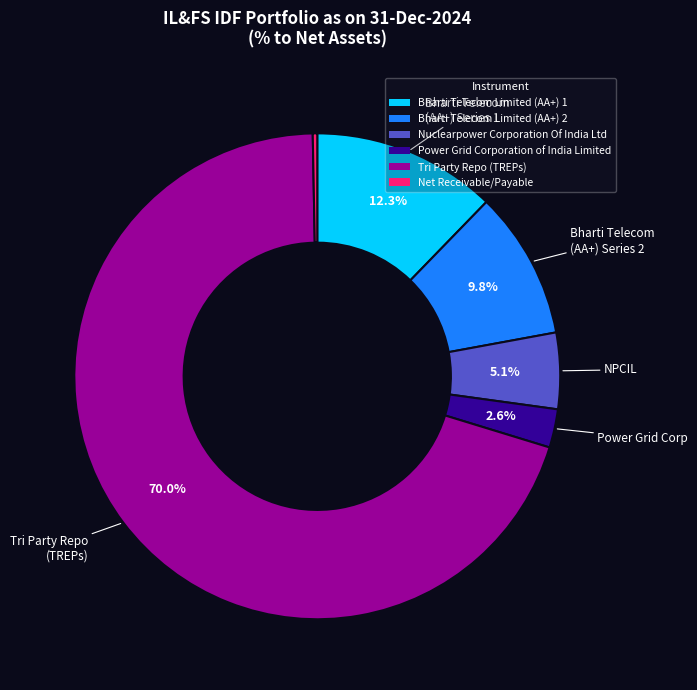

Is it true that Tri Party Repo (TREPs) is 70% of the pie?

True